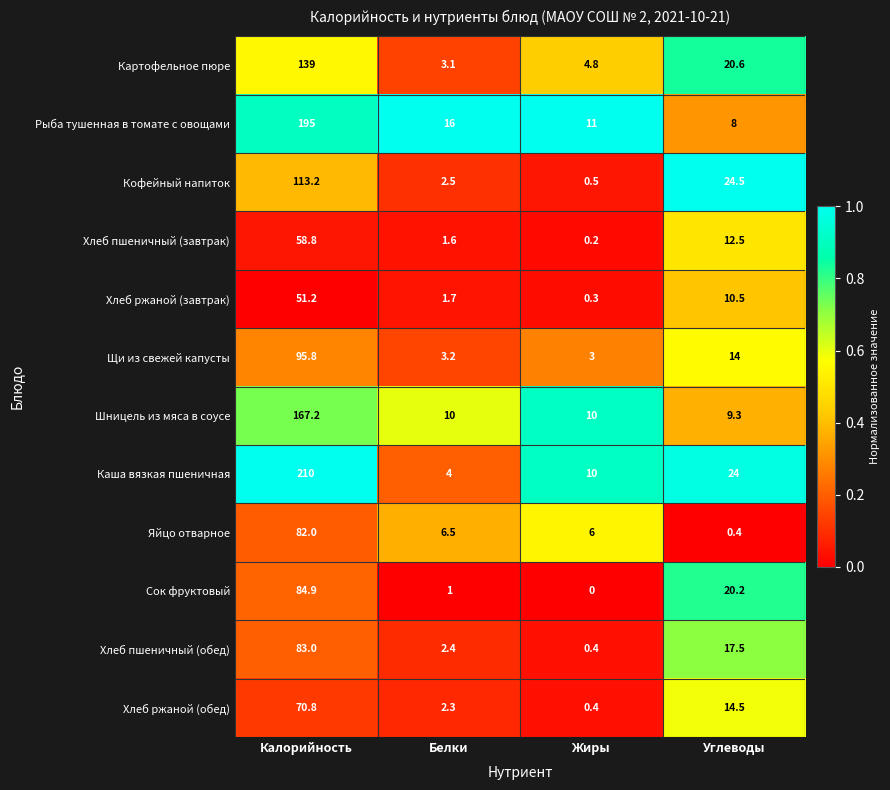

True or false: Каша вязкая пшеничная has a value of 10.0 at Жиры.

True